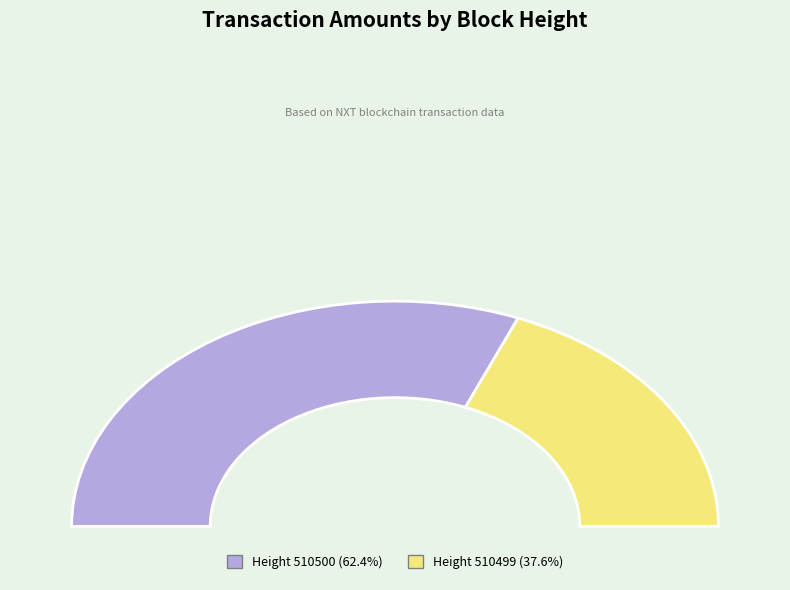

To the nearest percent, what portion does 510499 represent?

38%